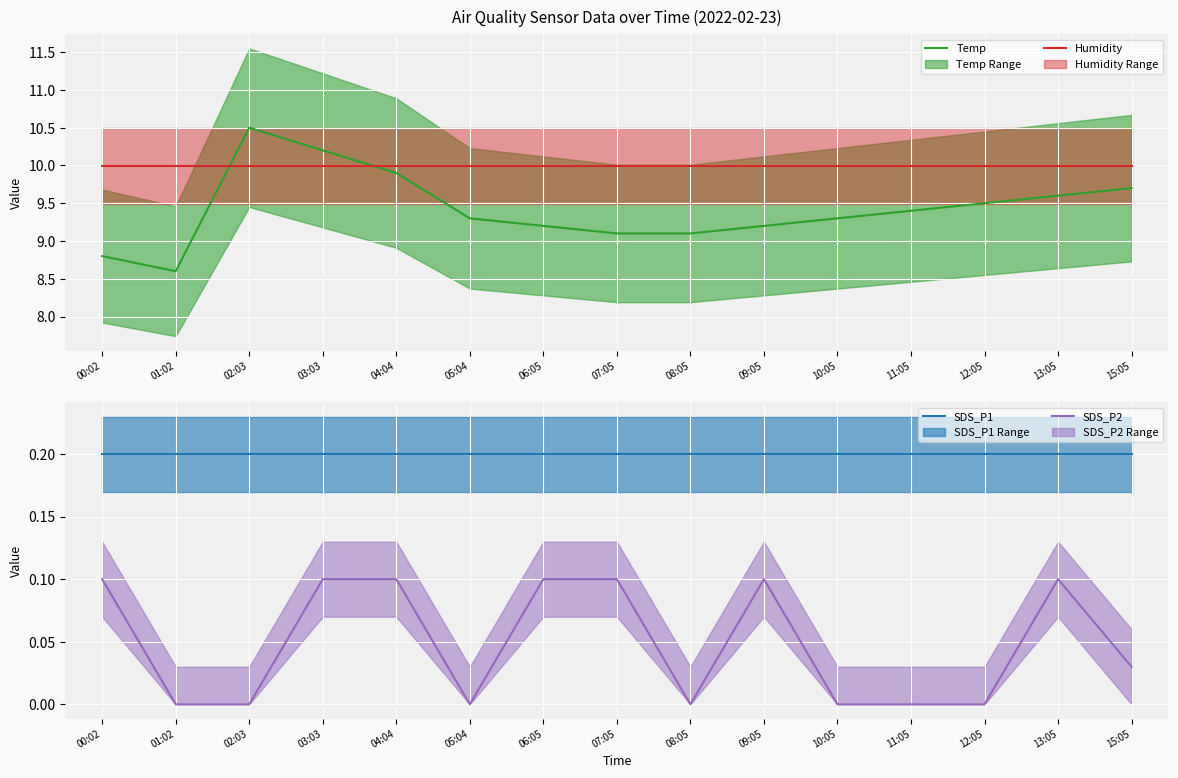

At which label does Temp reach its minimum?

01:02